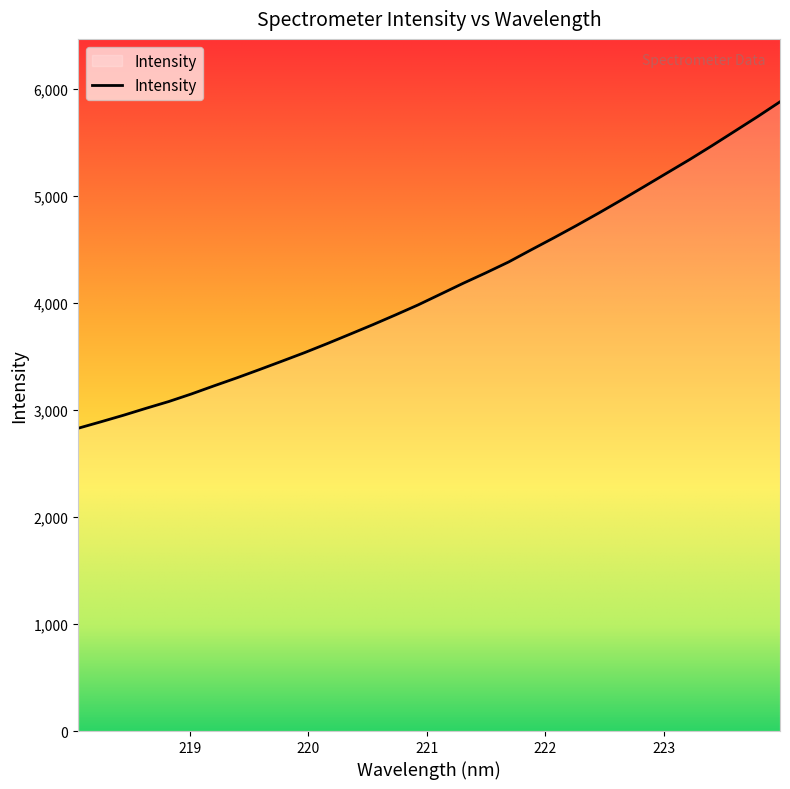

What is the maximum value shown in the chart?

5881.9